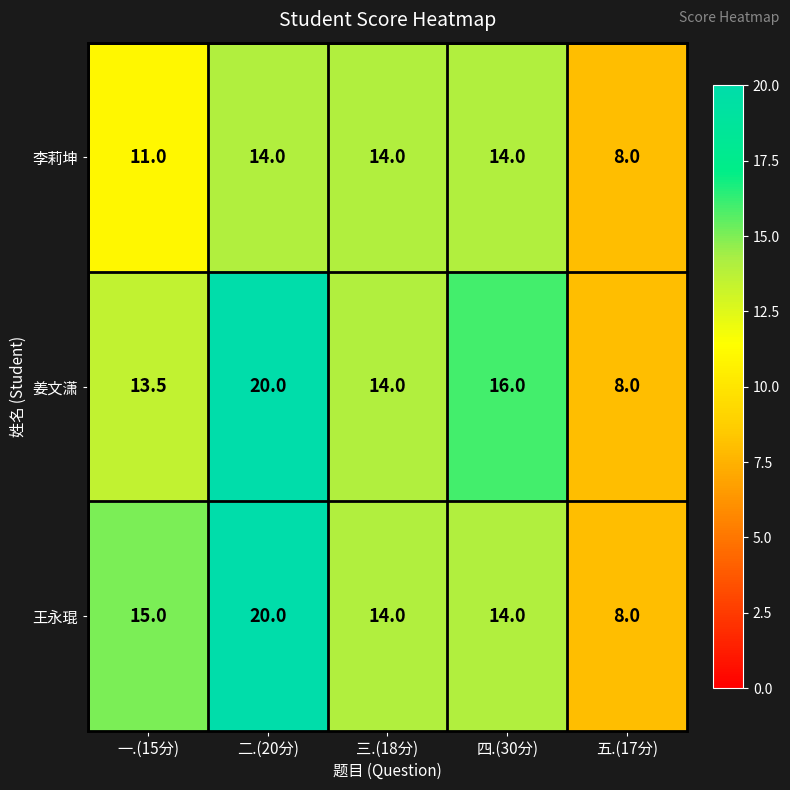

What is the lowest value of the 李莉坤 series?

8.0